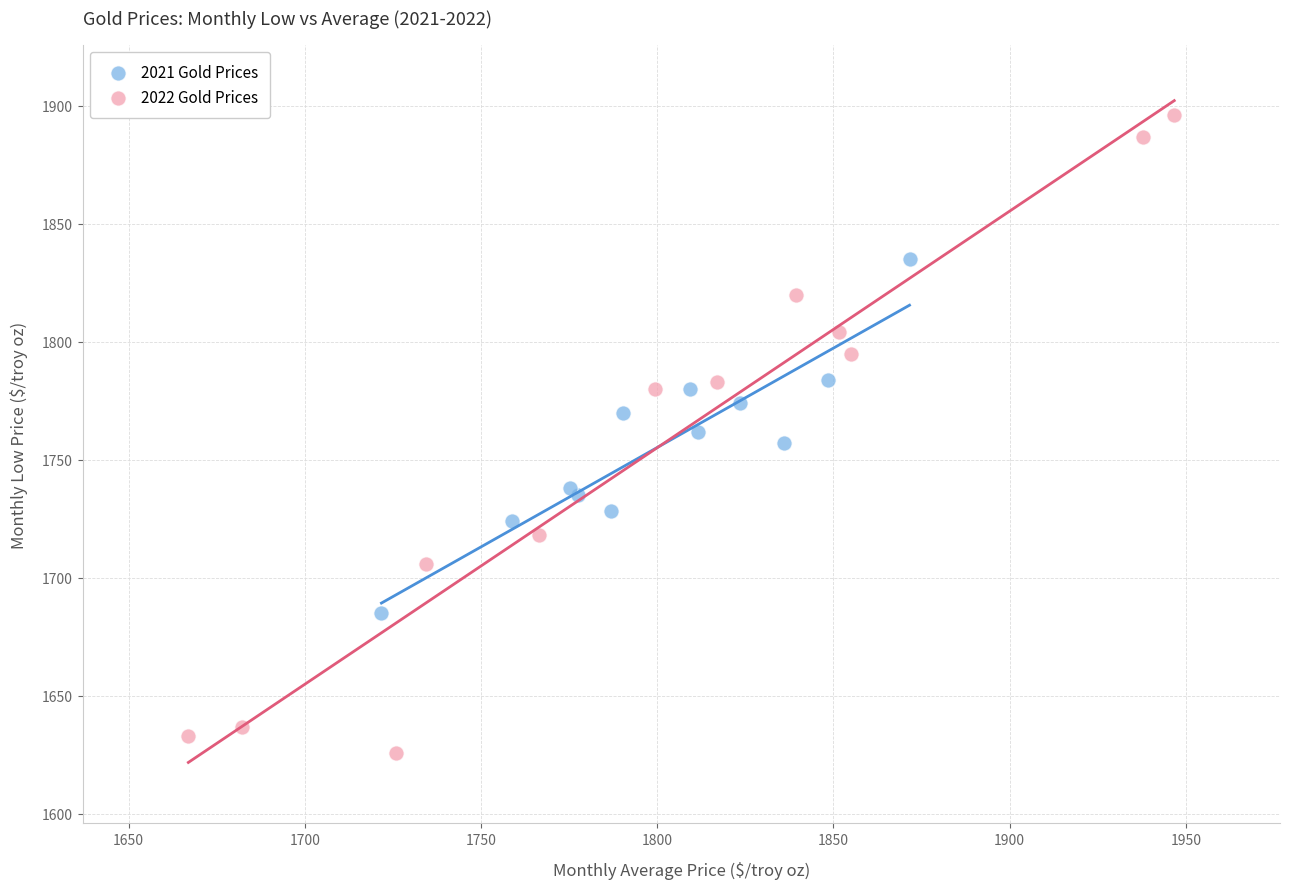

Which series has the largest Y range (max minus min)?

2022 Gold Prices